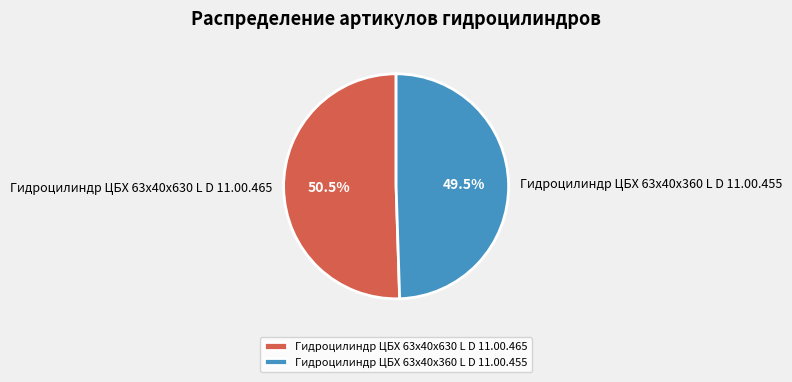

Approximately how many times larger is the value at Гидроцилиндр ЦБХ 63х40х630 L D 11.00.465 compared to Гидроцилиндр ЦБХ 63х40х360 L D 11.00.455?

1.0